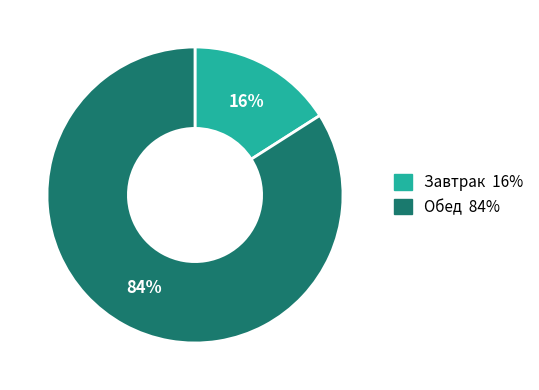

To the nearest percent, what is the average slice percentage?

50%